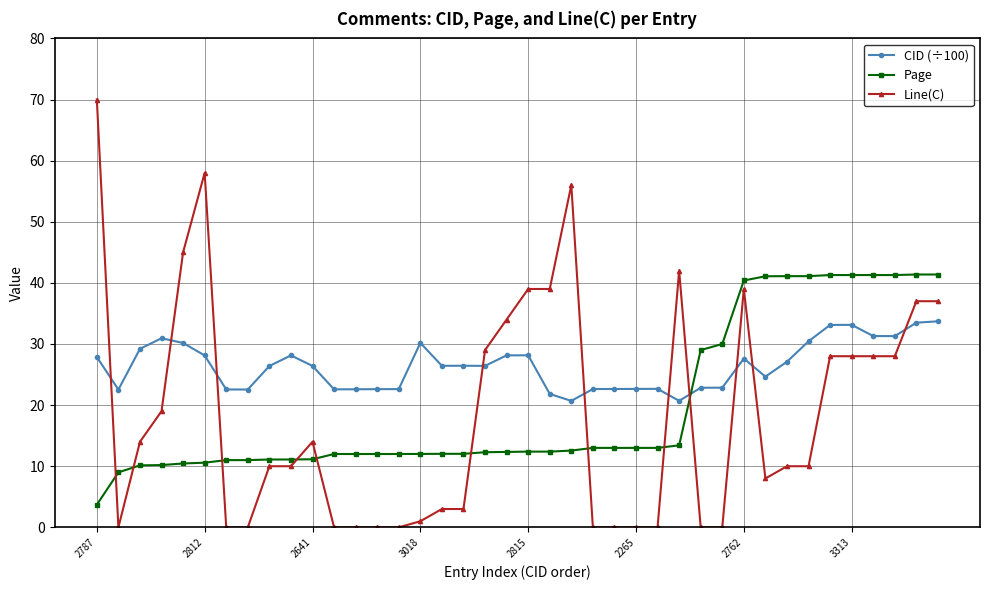

What are all the series names shown in the legend?

CID (÷100), Page, Line(C)